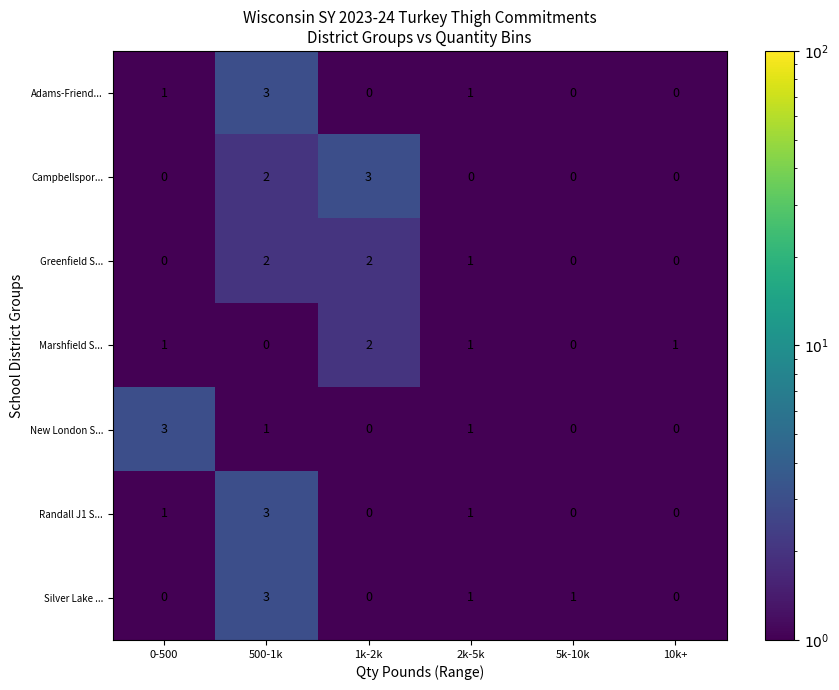

What is the difference between the highest and lowest values at 500-1k?

3